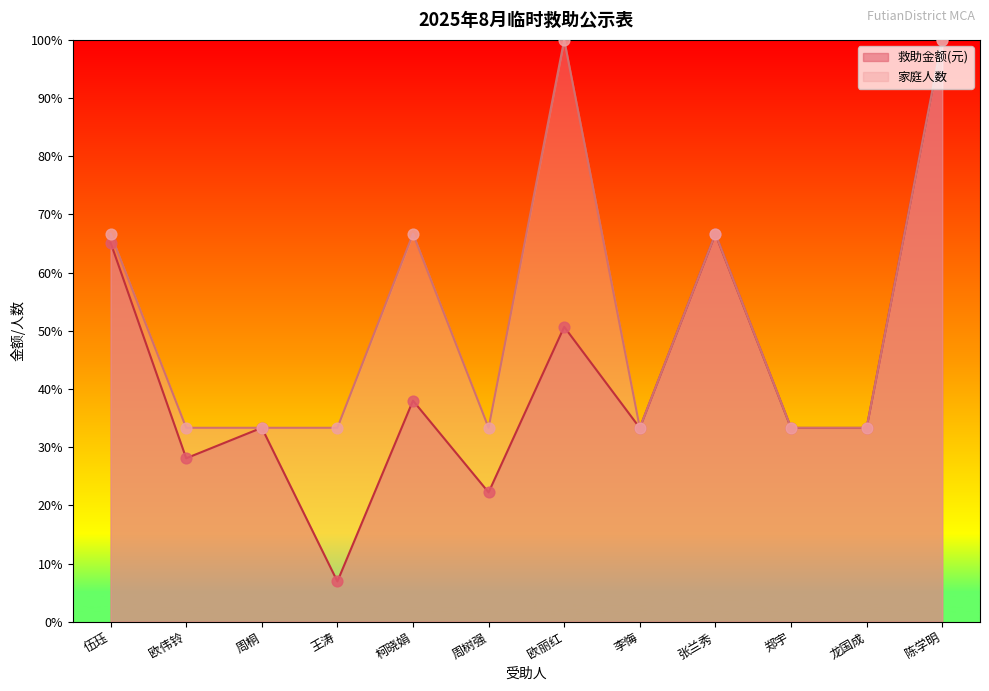

Which series has the widest spread of Y values?

救助金额(元)